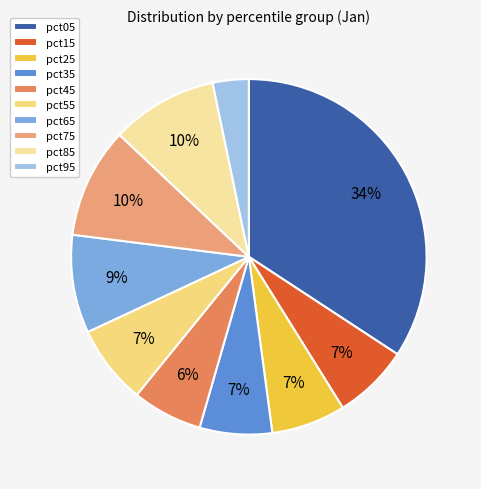

What portion of the pie excludes pct45?

93.6%